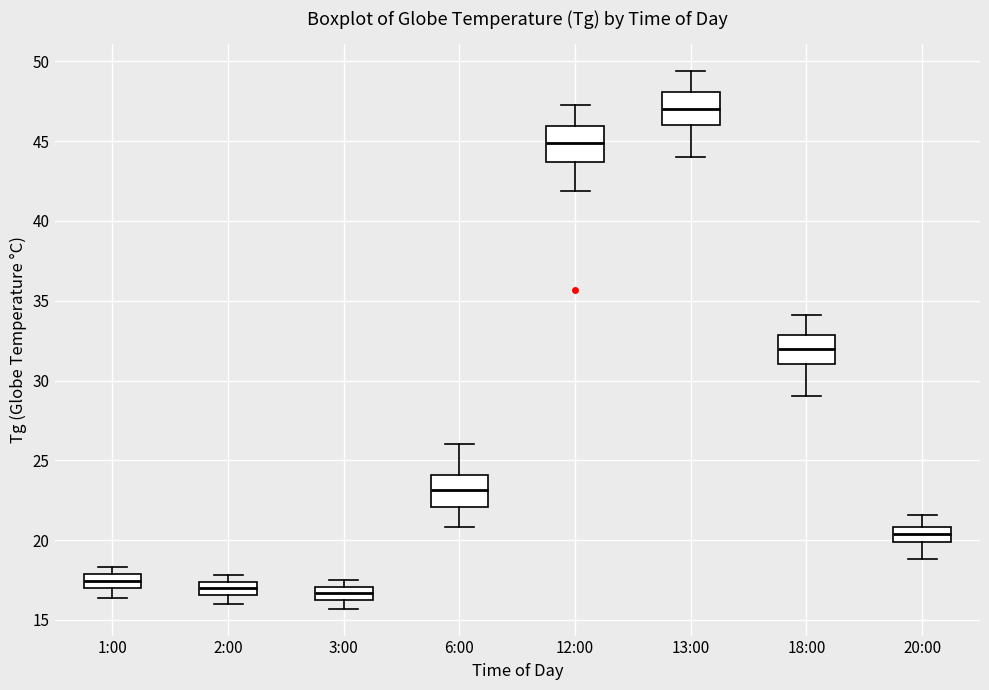

Which box's median line is the highest?

13:00